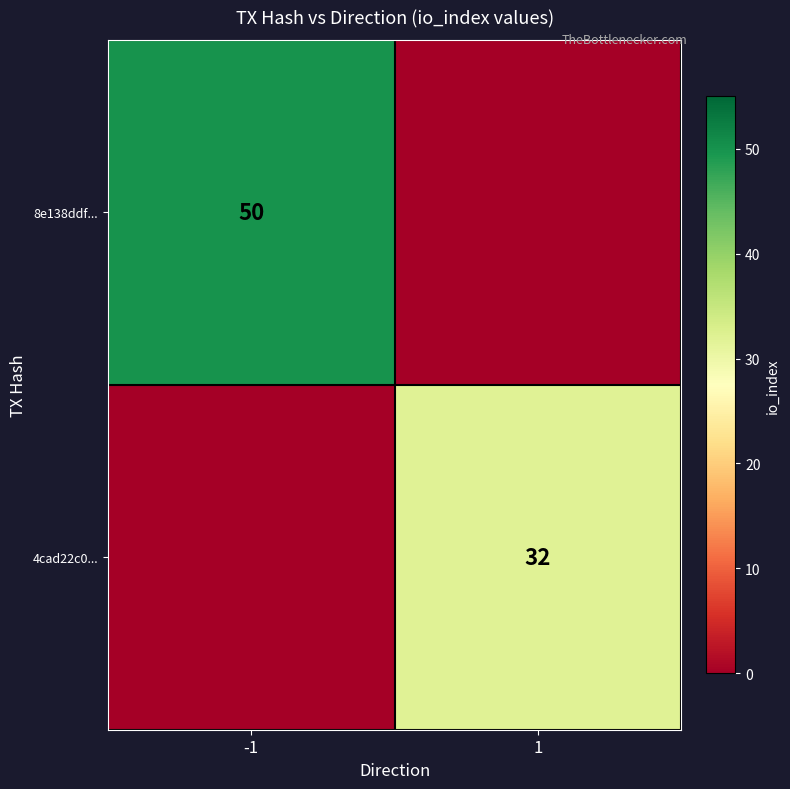

True or false: 8e138ddf... has a value of 13 at -1.

False